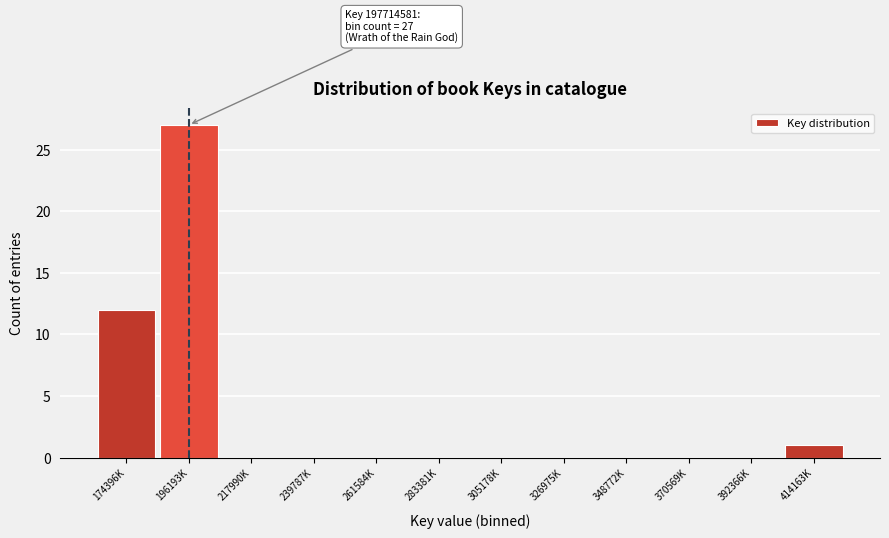

Reading left to right, list all the values displayed in this chart.

174396K=12	196193K=27	217990K=0	239787K=0	261584K=0	283381K=0	305178K=0	326975K=0	348772K=0	370569K=0	392366K=0	414163K=1